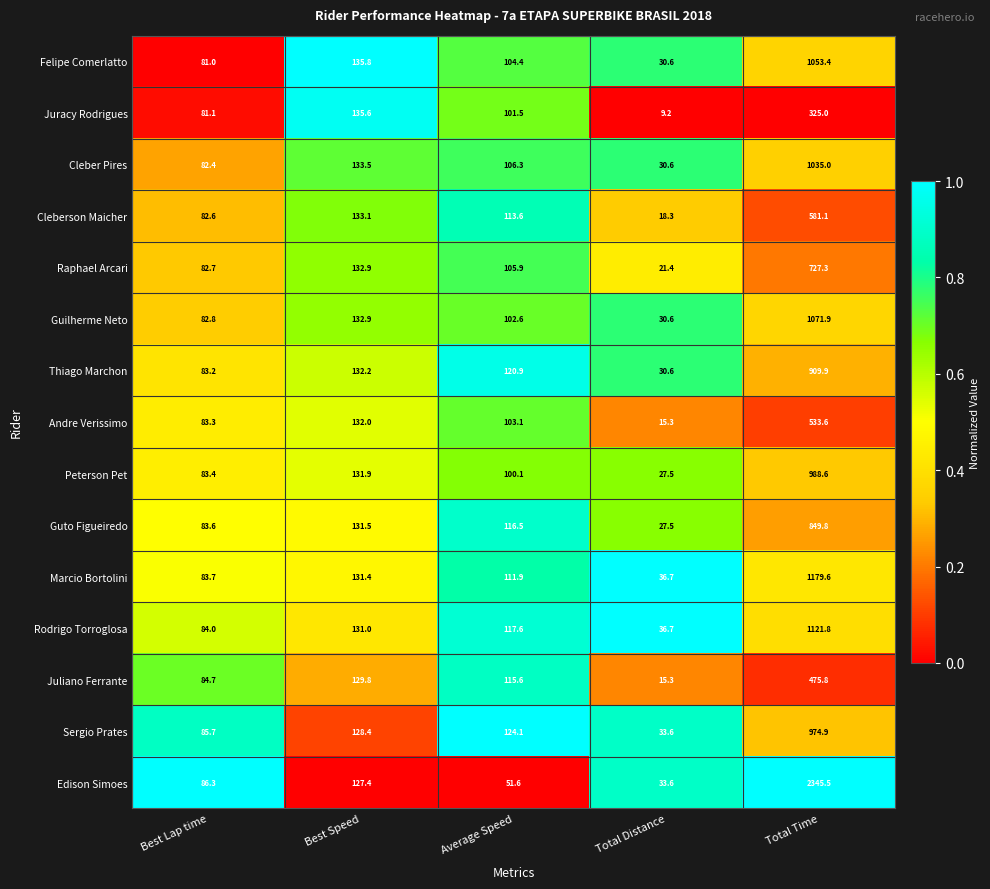

What is the difference between the highest and lowest values at Average Speed?

72.5